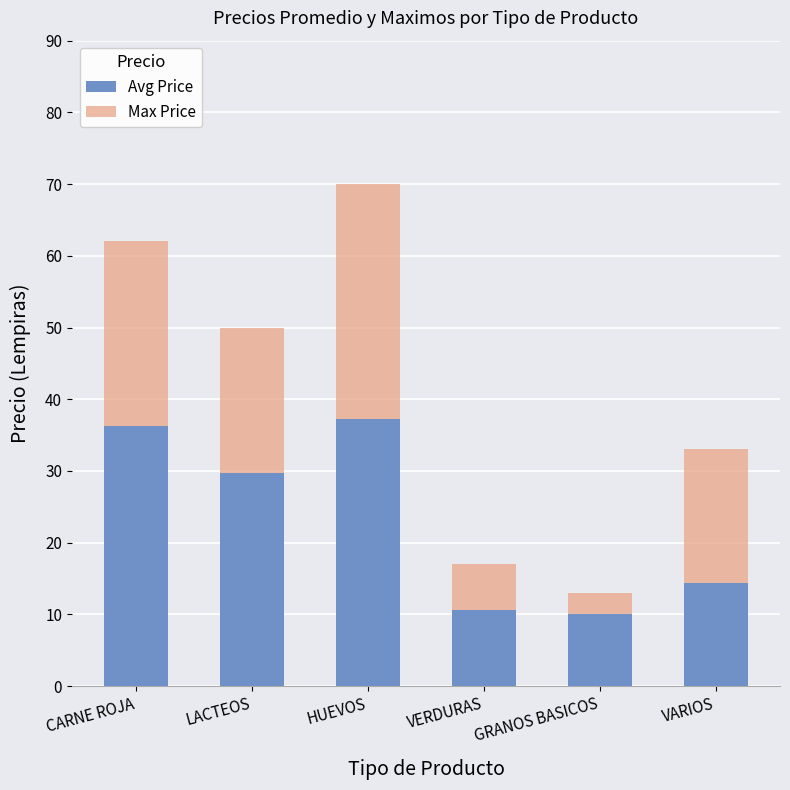

Where is Avg Price nearest to the value 23?

LACTEOS